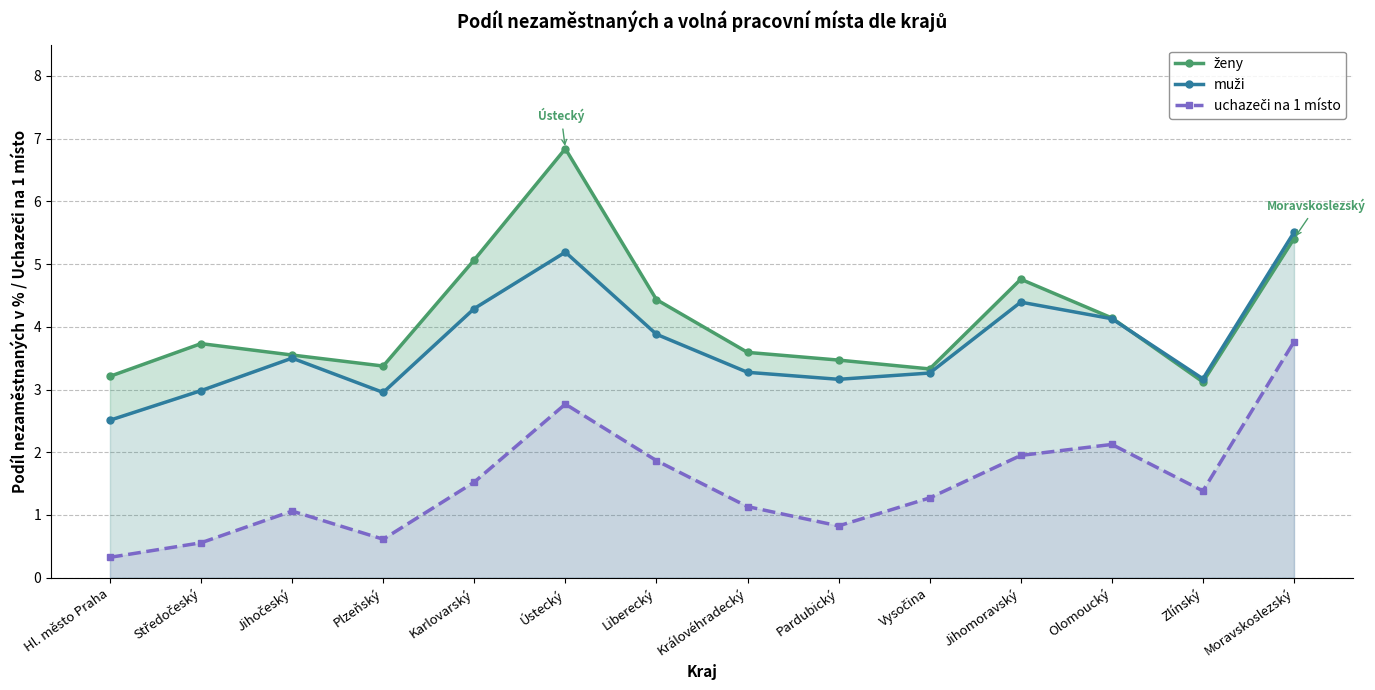

Which category has the highest value in the uchazeči na 1 místo series?

Moravskoslezský